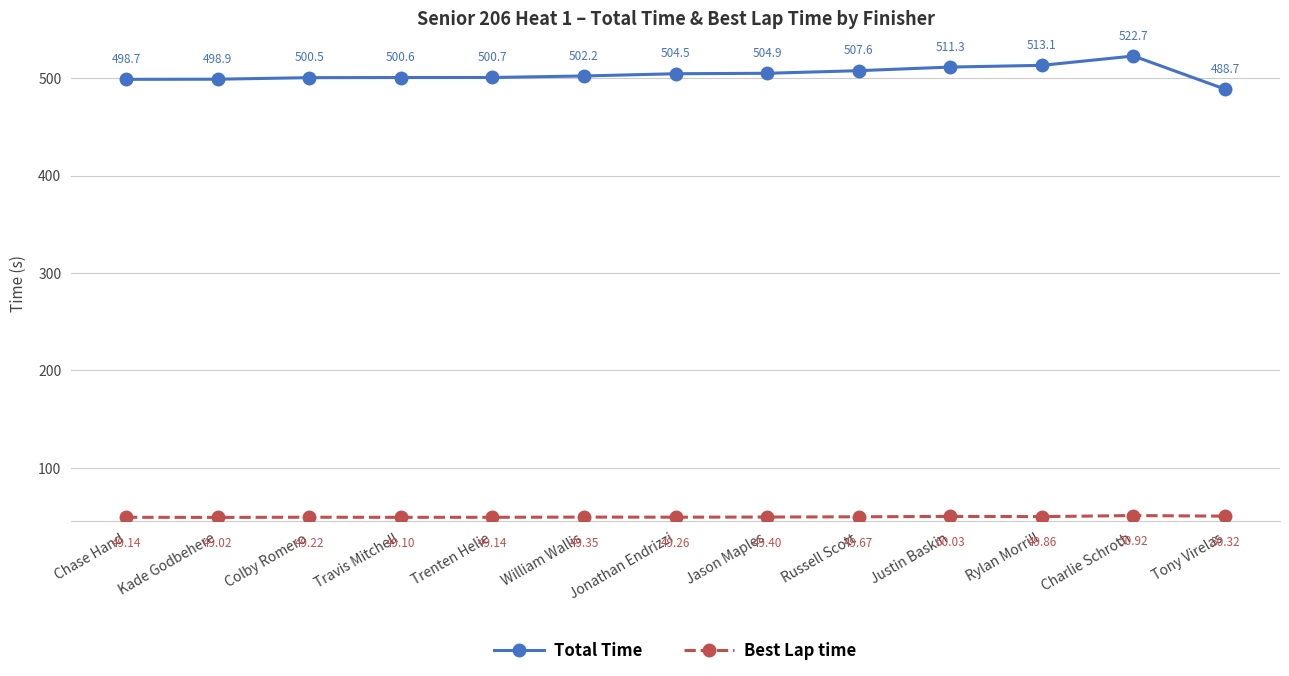

Is it true that Total Time equals 498.9 at Kade Godbehere?

True